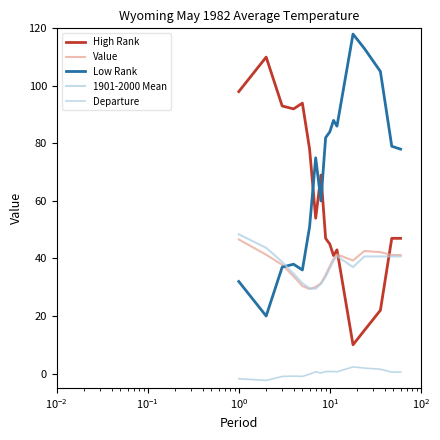

True or false: Departure and Value intersect in this chart.

False